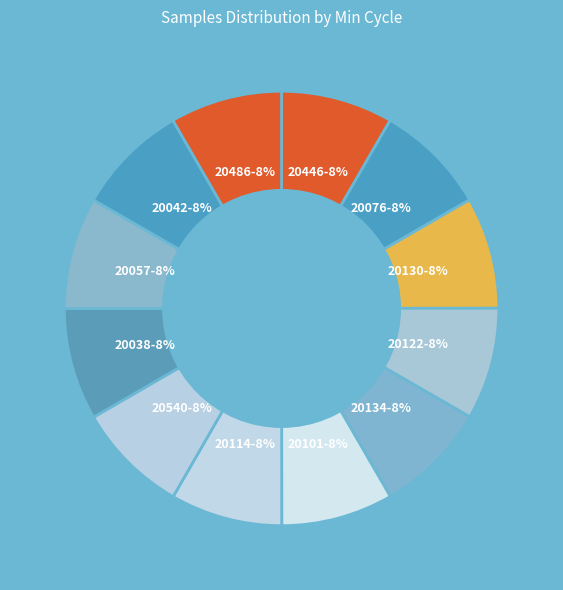

To the nearest percent, what is the combined percentage of 20114 and 20134?

17%